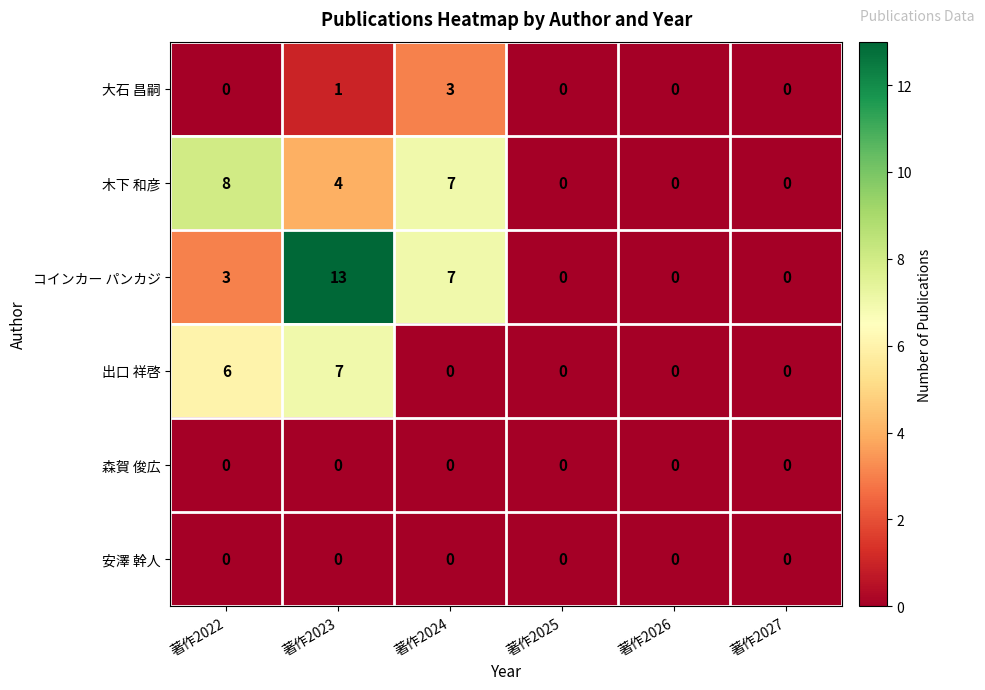

What is the maximum value shown in the chart?

13